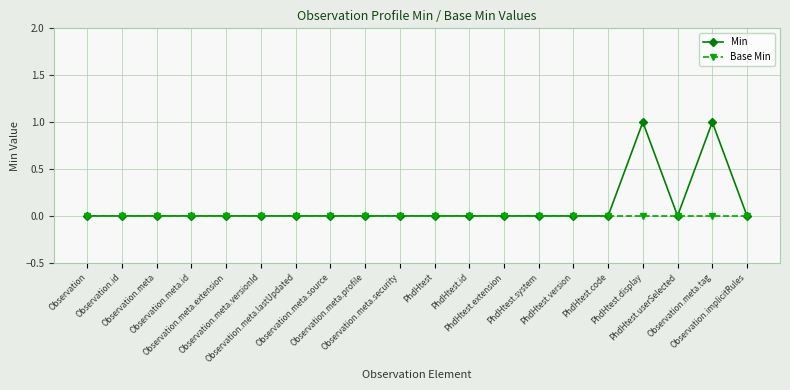

How many Min values are between 0 and 1?

20